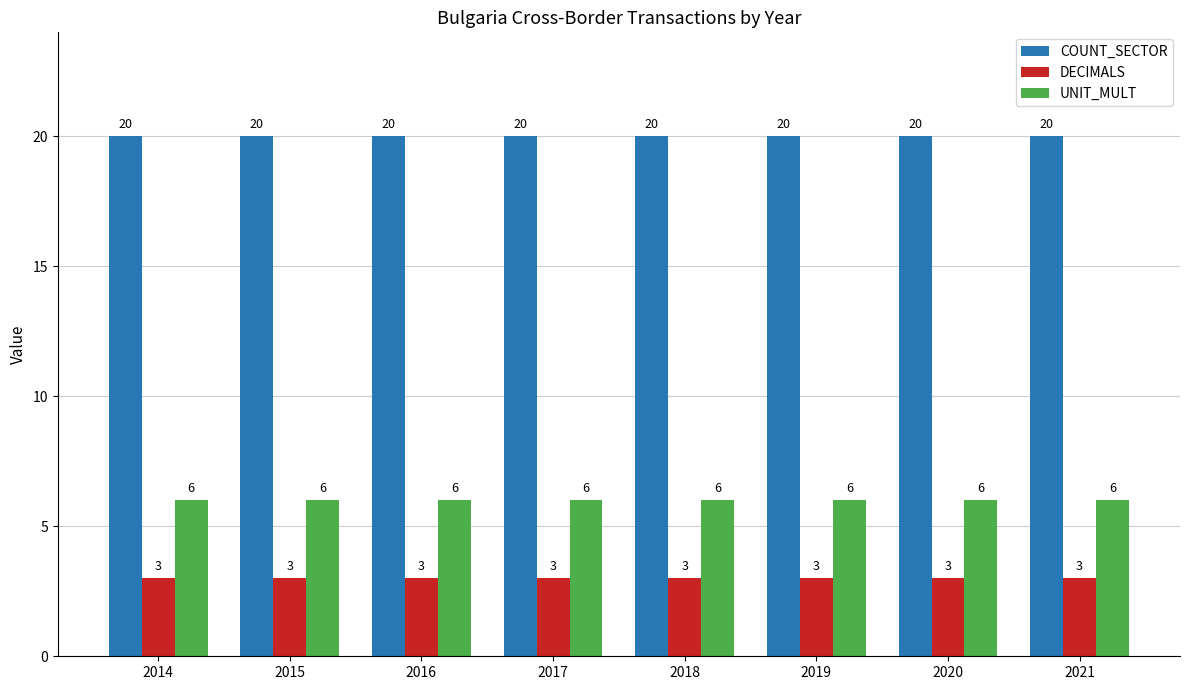

At how many categories does at least one series exceed 6?

8